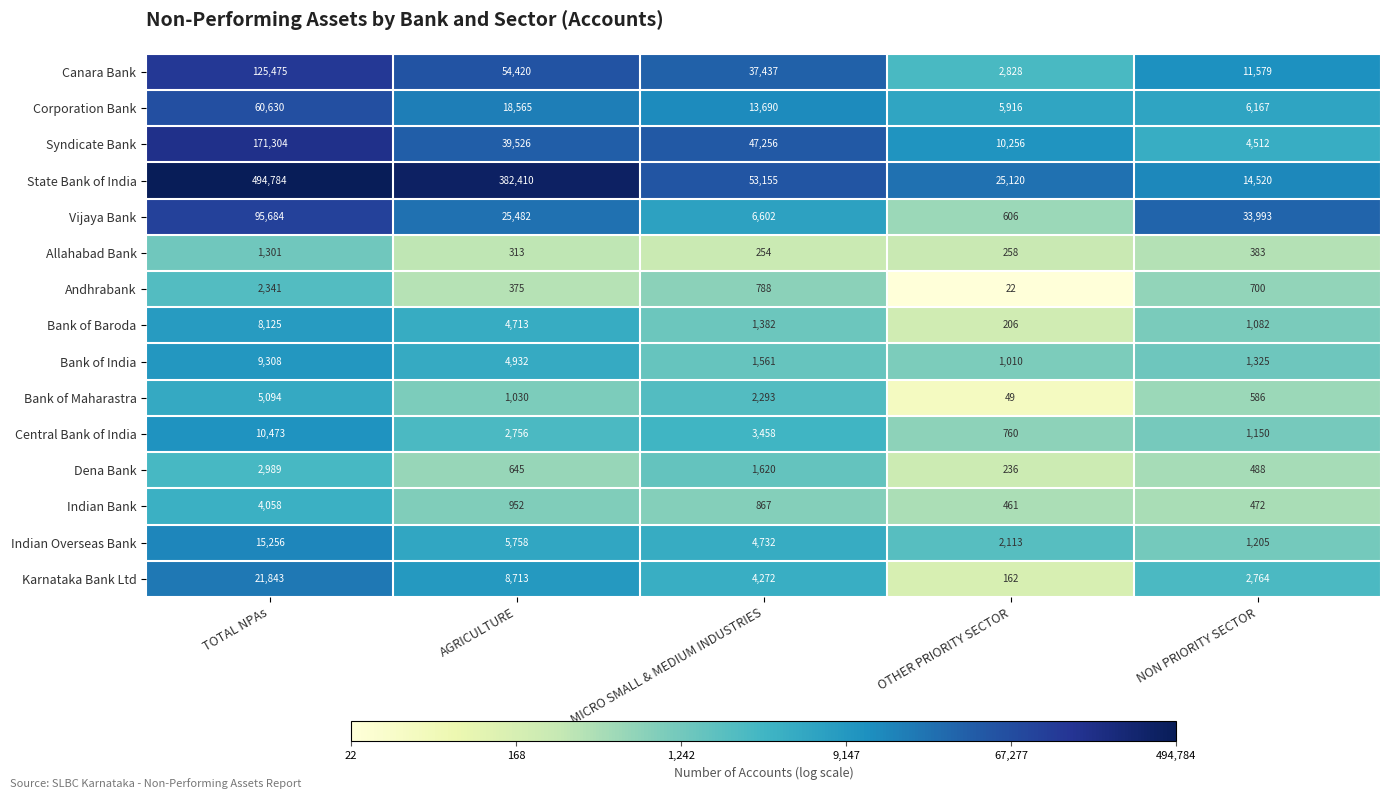

What is the greatest value displayed?

494784